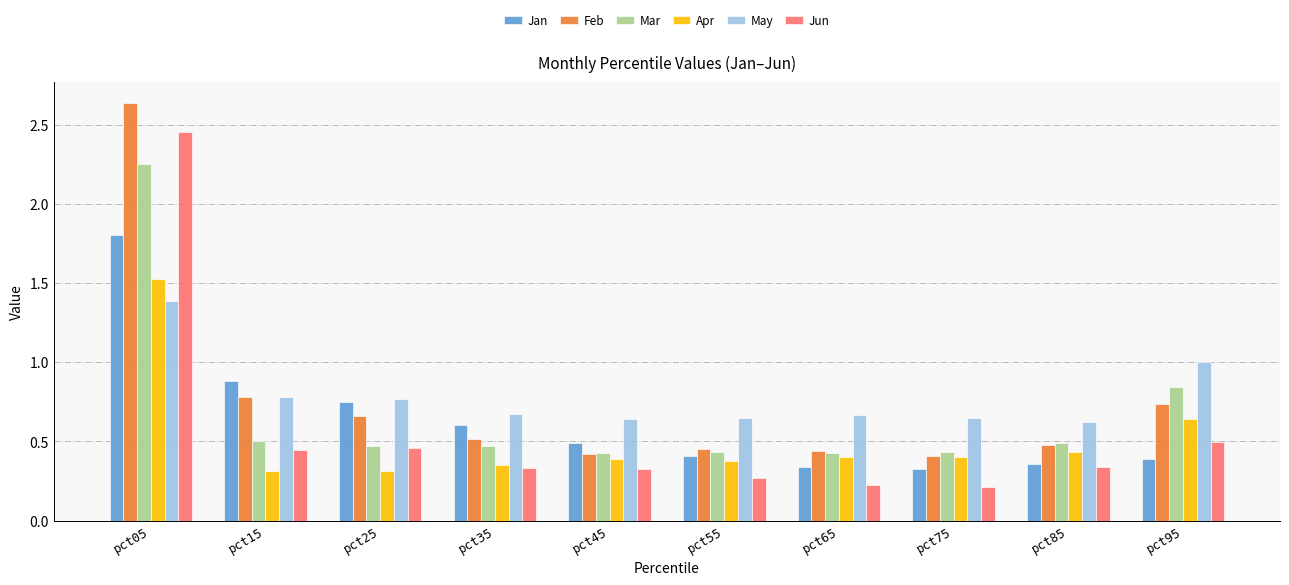

The Apr series shows 0.7 at pct85. True or false?

False